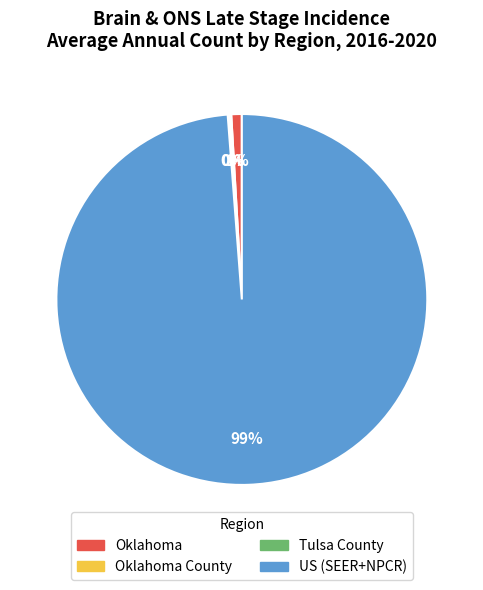

Is there a majority slice in this chart?

Yes